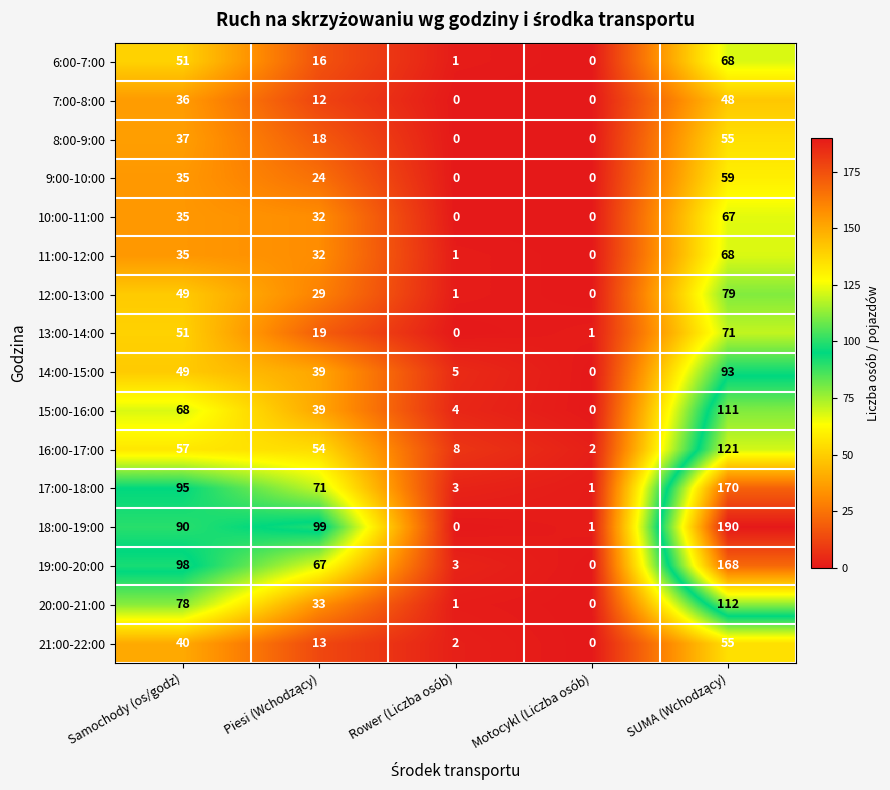

Which series has the widest spread of values?

18:00-19:00